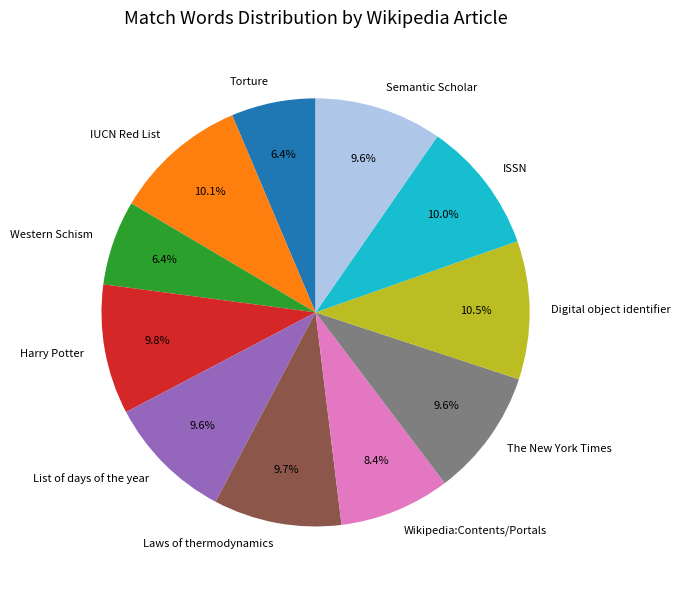

To the nearest percent, what is the average slice percentage?

9%